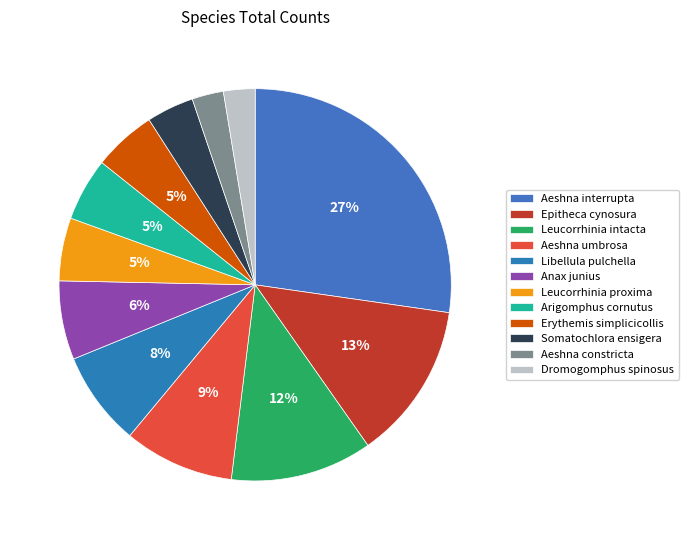

To the nearest percent, what is the combined percentage of Epitheca cynosura and Leucorrhinia intacta?

25%